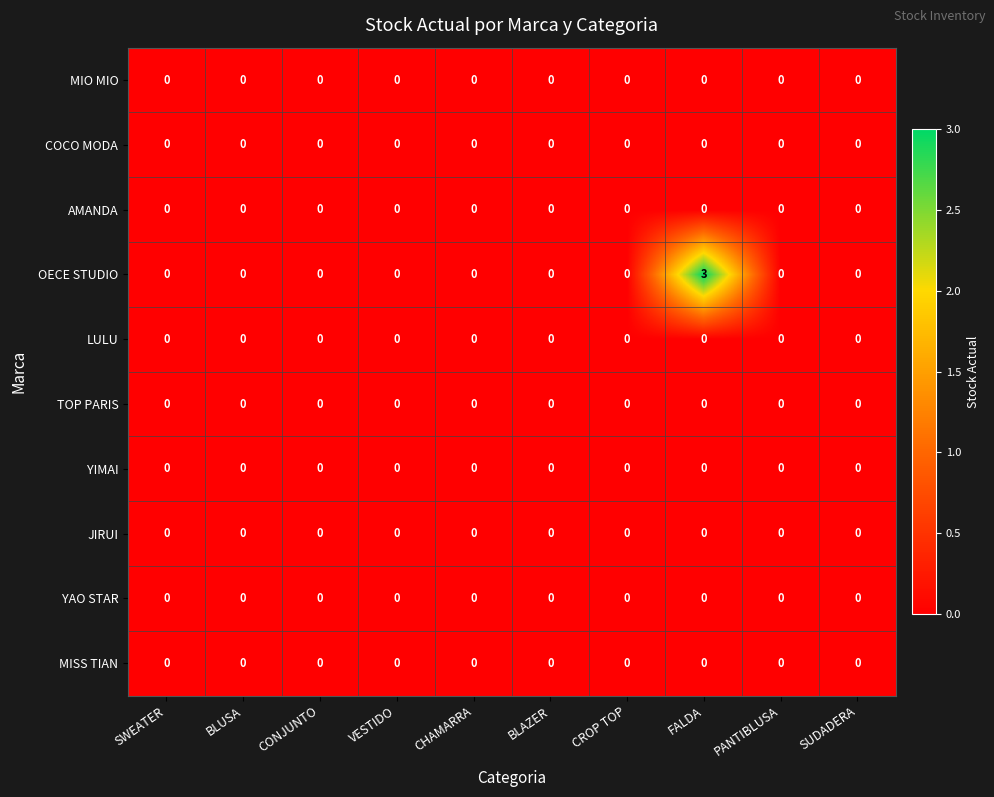

At which category is the sum across all series the highest?

FALDA